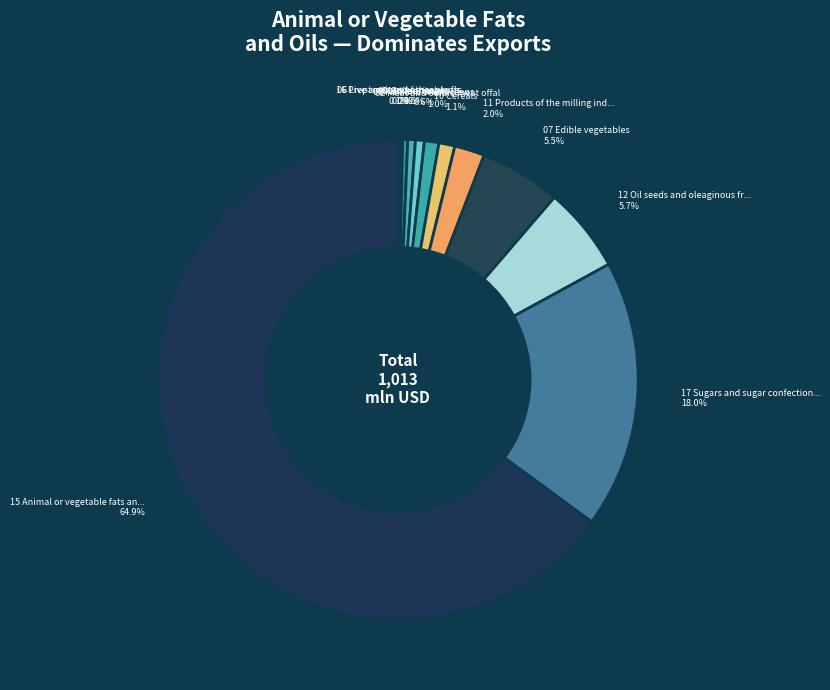

How many segments does this pie chart have?

12